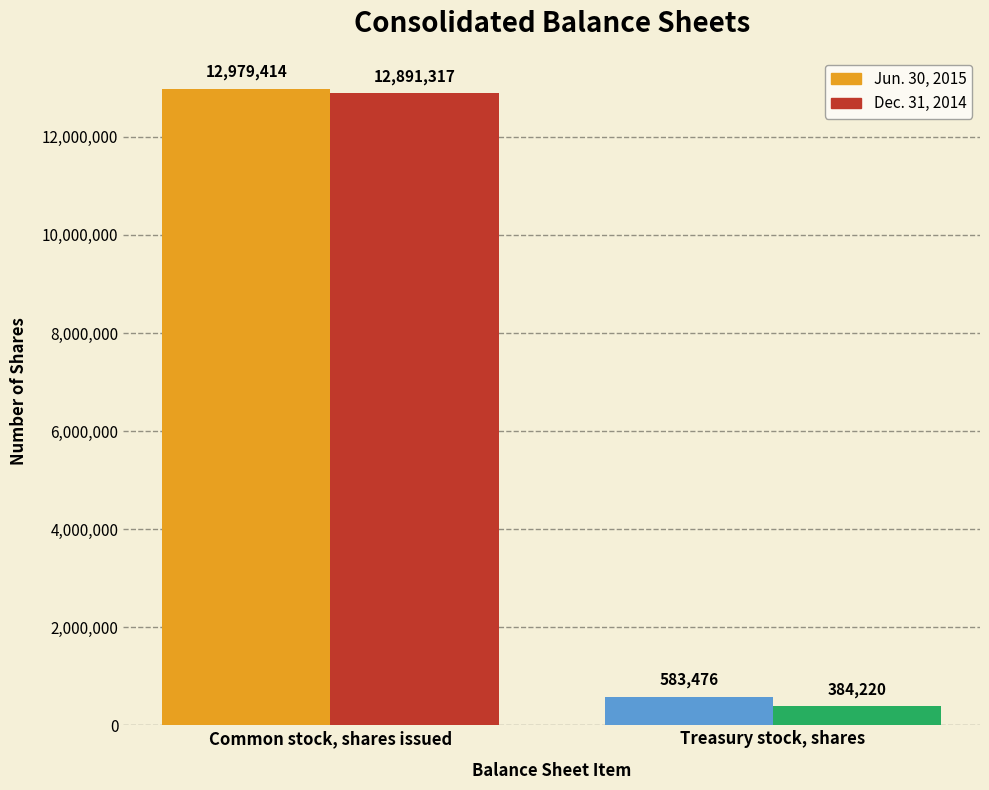

What is the difference between the Dec. 31, 2014 values at Treasury stock, shares and Common stock, shares issued?

12507097